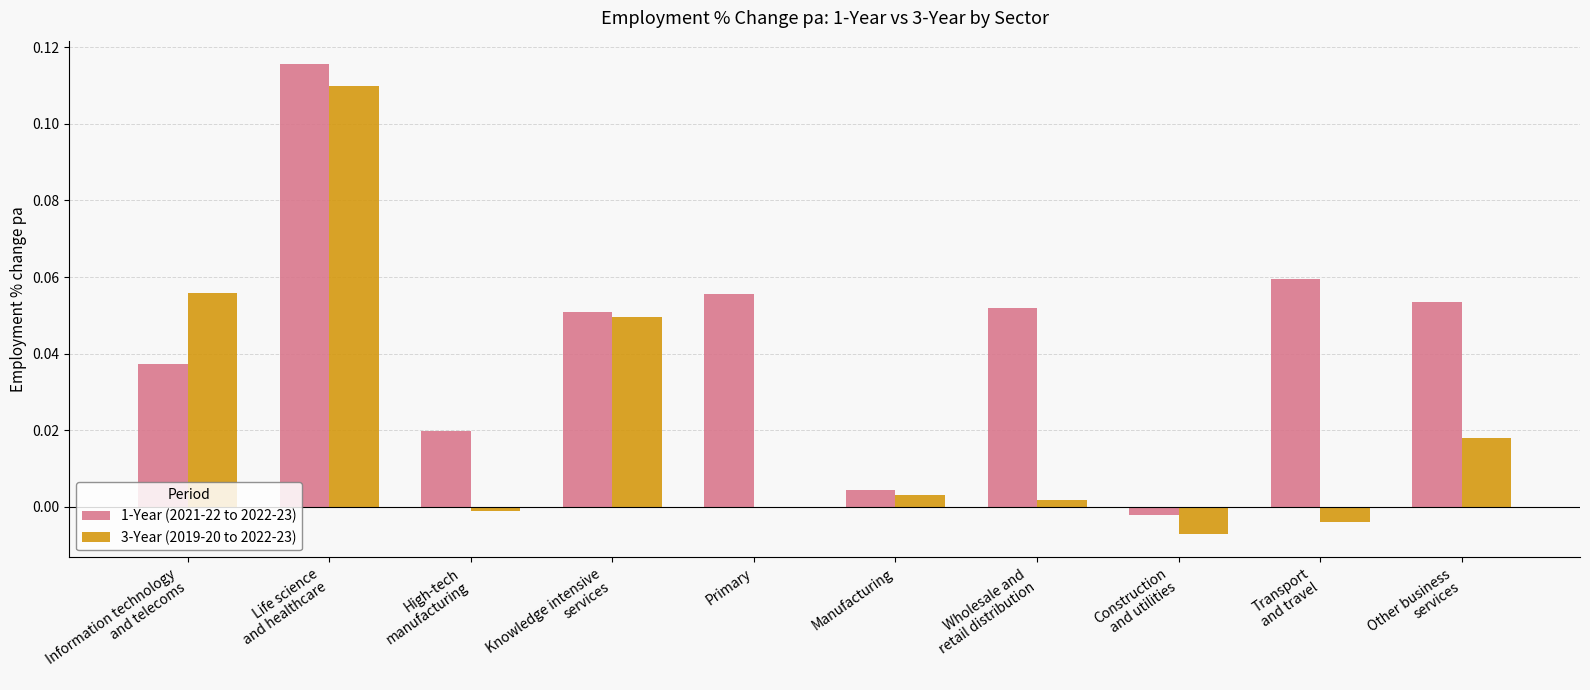

Does the chart contain stacked bars?

No